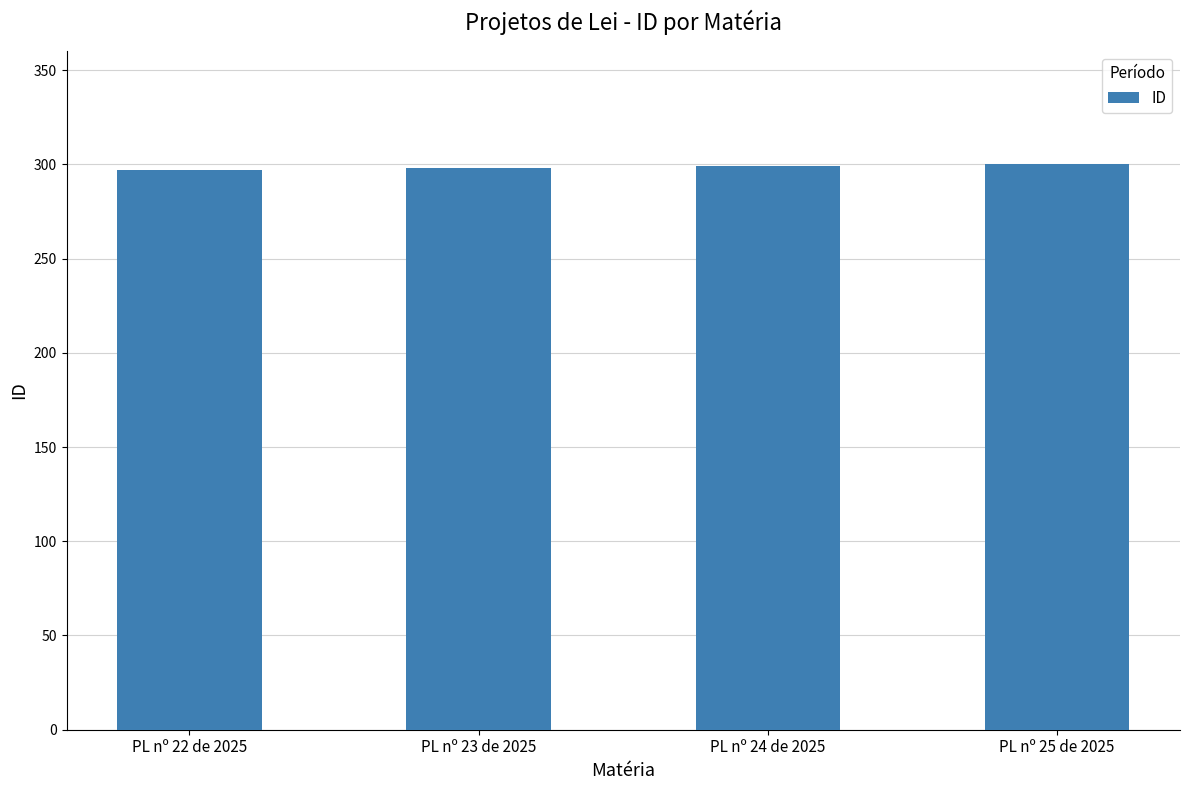

The chart shows a value of 300 at PL nº 25 de 2025. True or false?

True